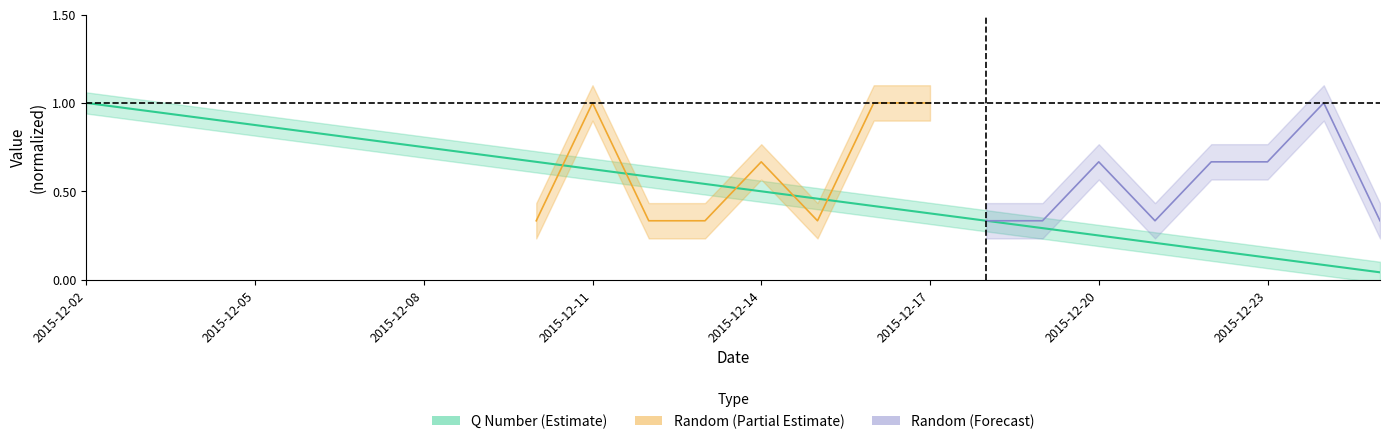

Read the value at 2015-12-10.

0.7